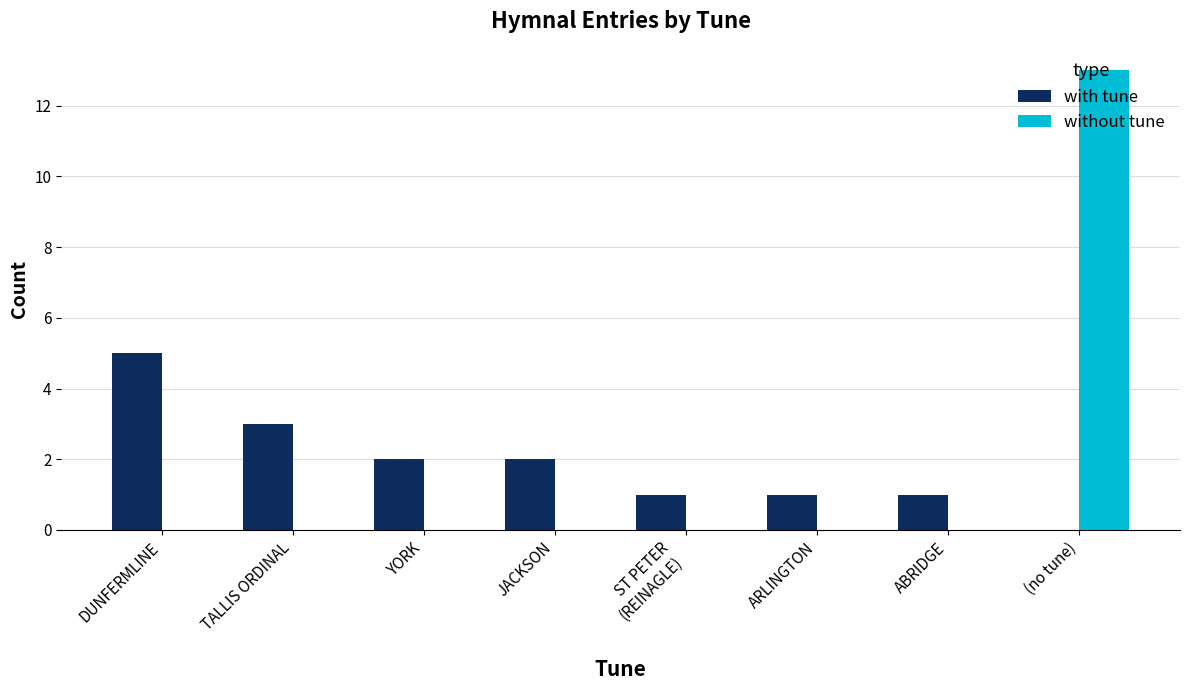

At which category is the sum across all series the highest?

(no tune)